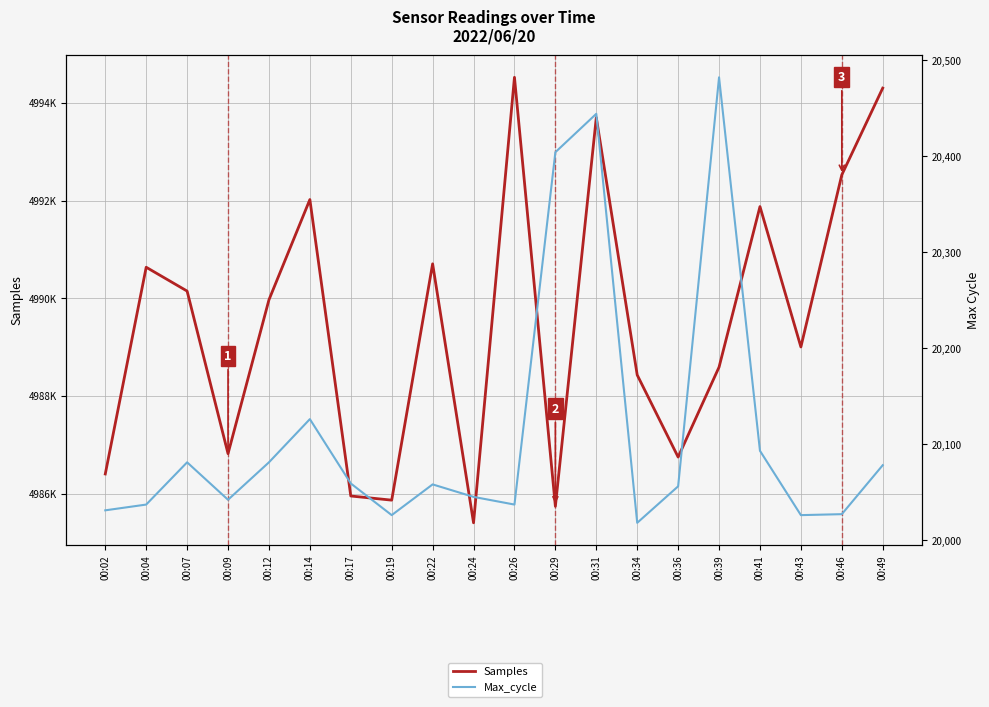

At which category does Samples reach its first local peak?

00:04